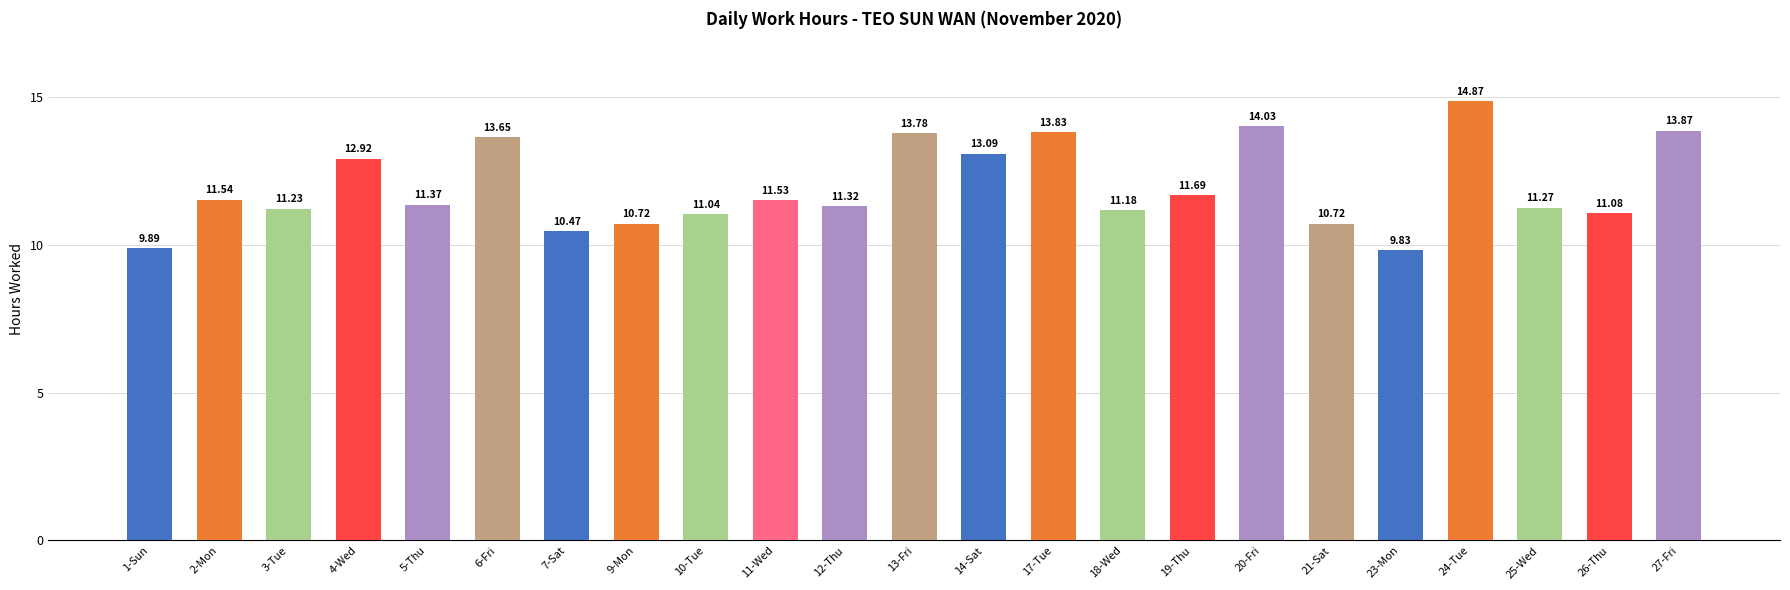

Does the chart contain stacked bars?

No